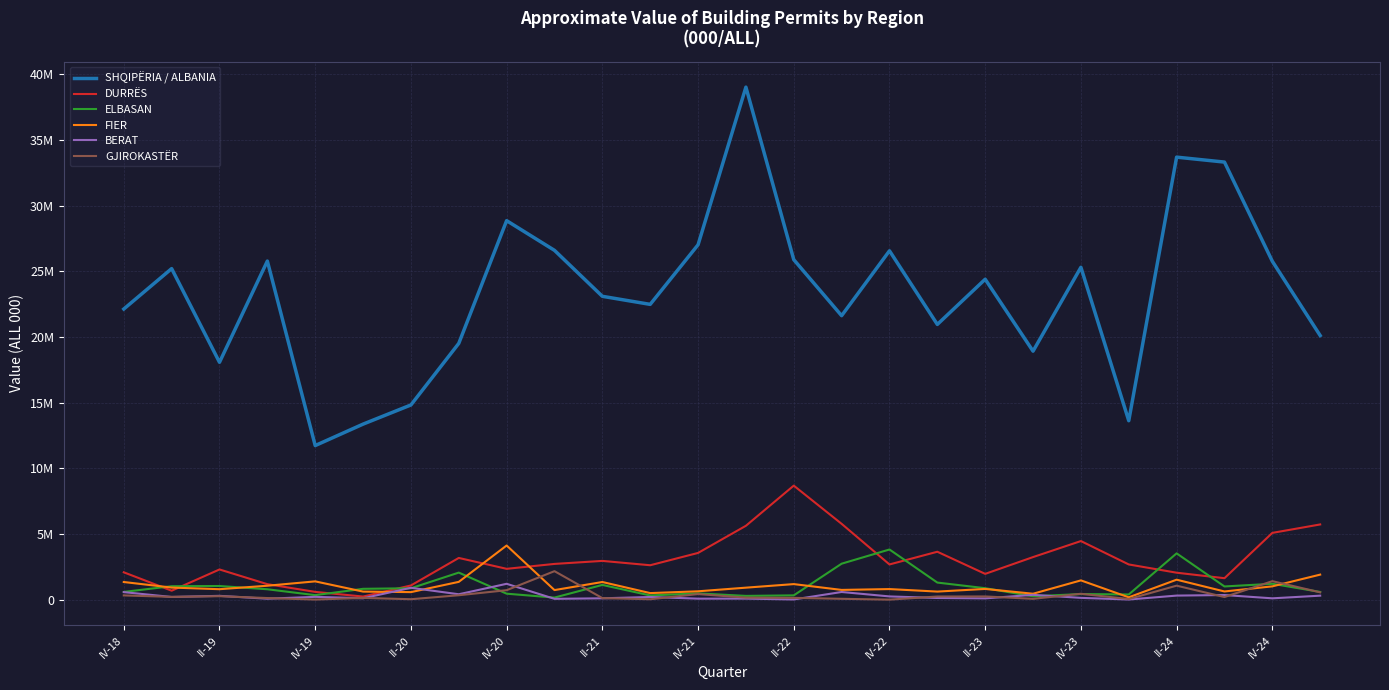

Is this an area chart (filled region under the line)?

No